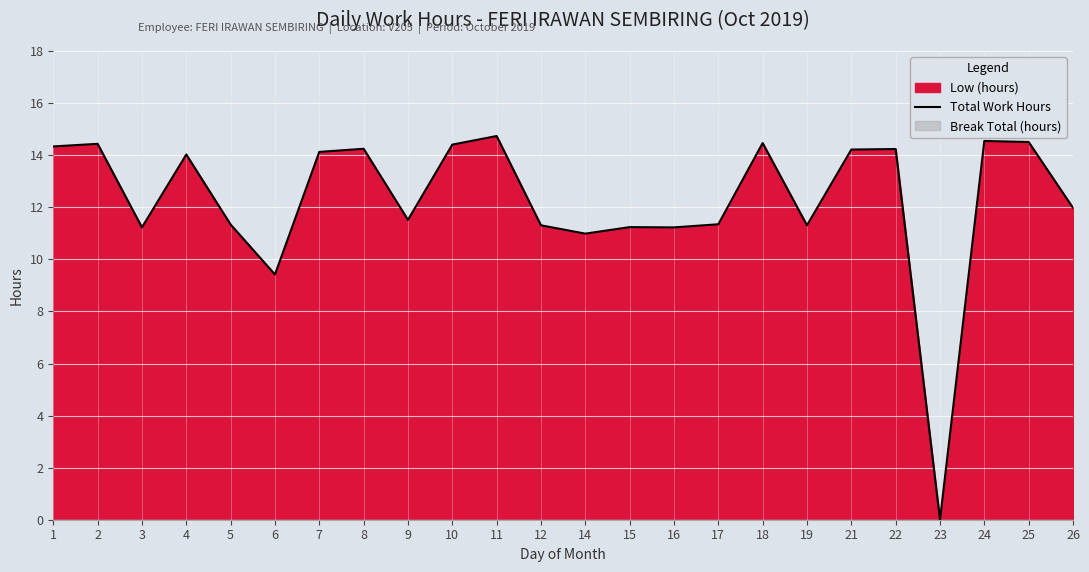

How many distinct data groups are displayed?

1